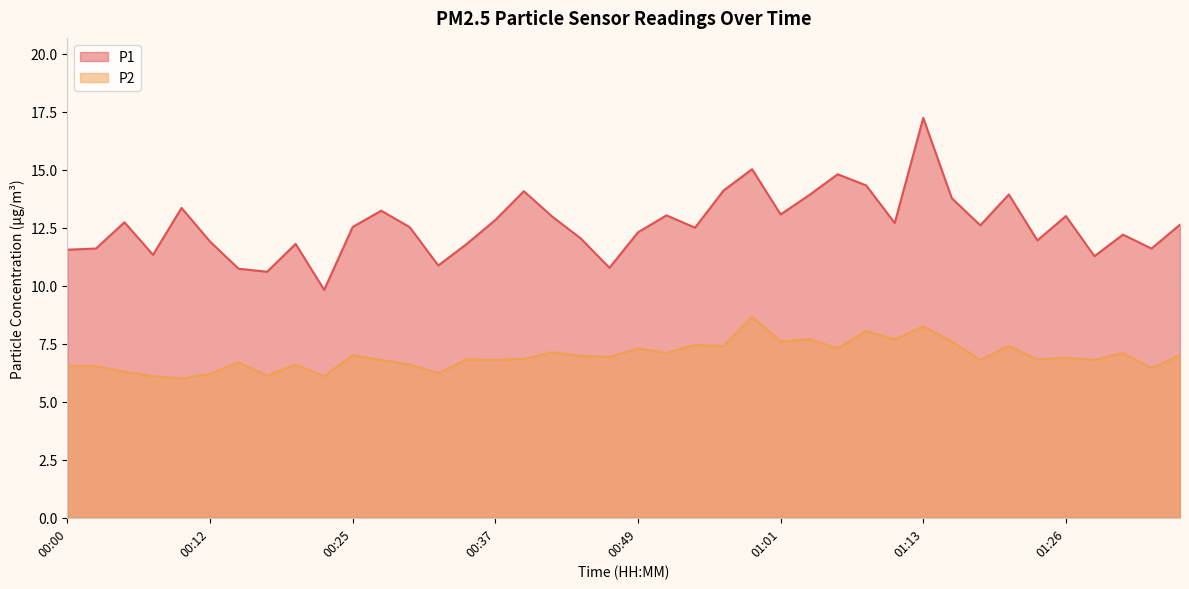

True or false: P2 and P1 intersect in this chart.

False